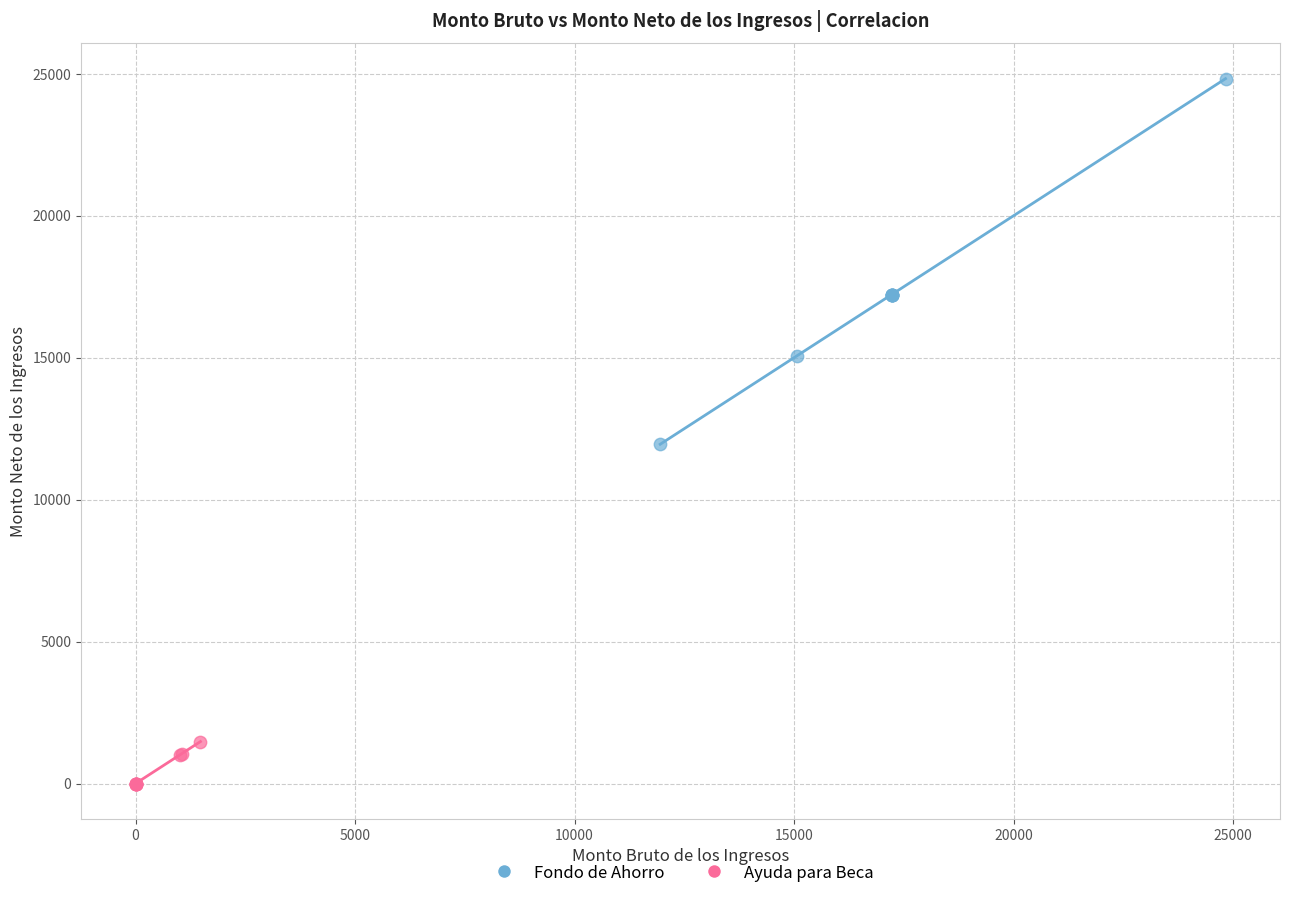

Which series reaches the minimum Y coordinate?

Ayuda para Beca